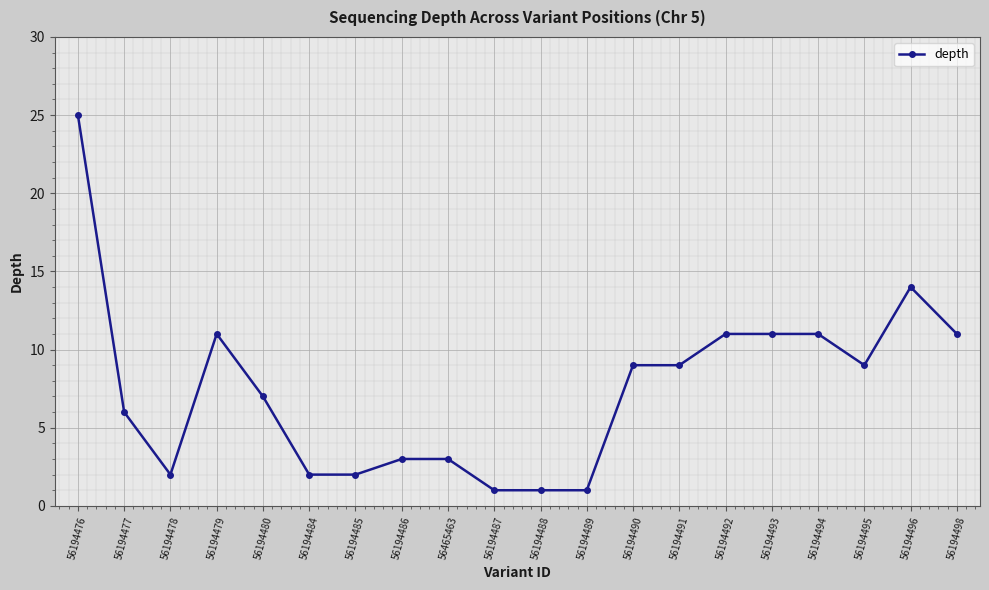

At which label is the value closest to 13?

56194496